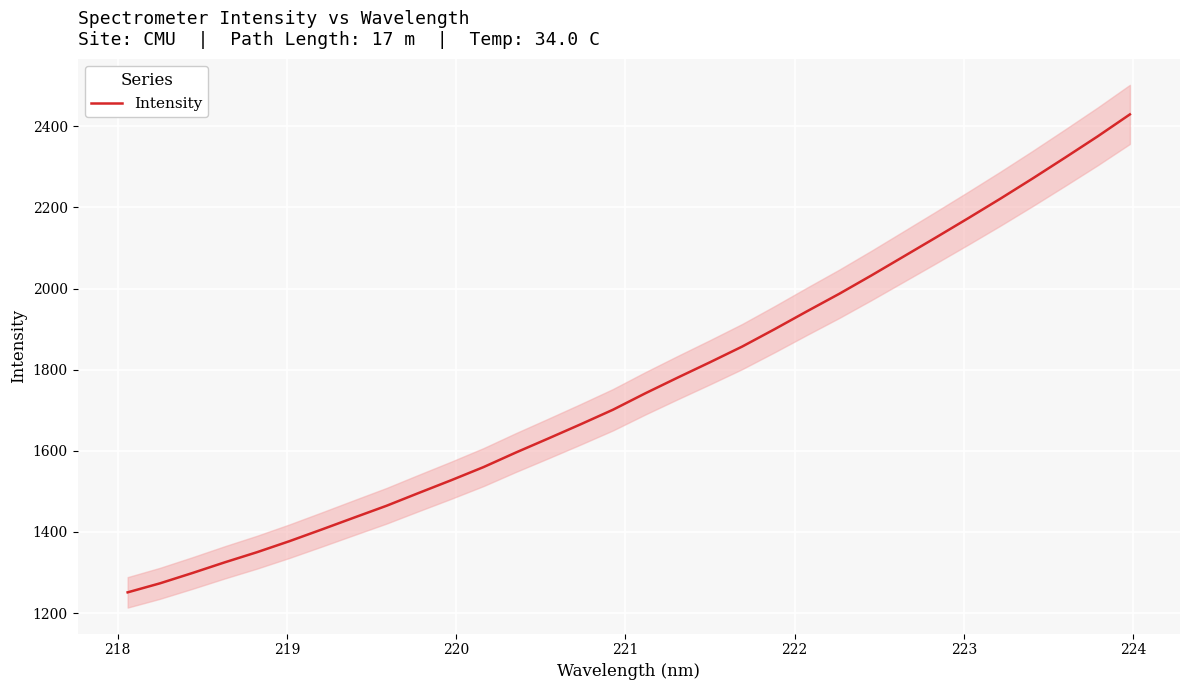

What is the minimum value for Intensity?

1251.2